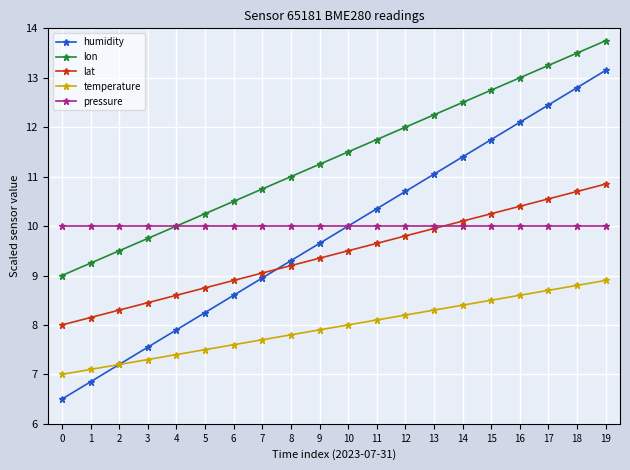

True or false: temperature has a value of 8.2 at 12.

True